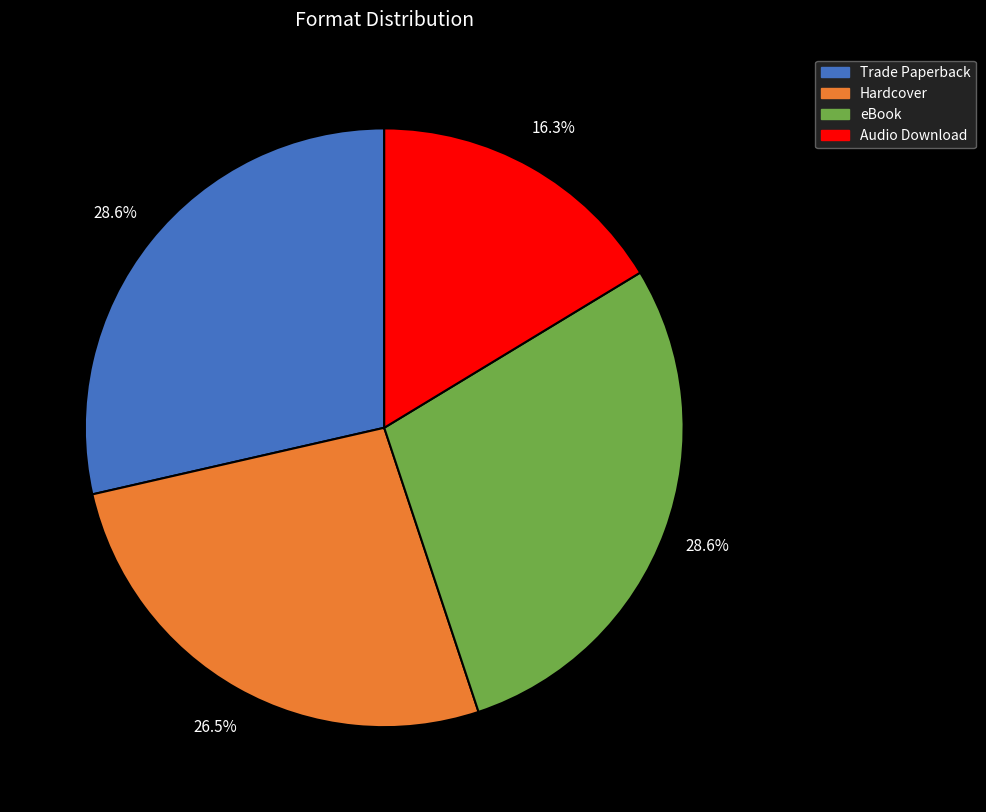

Is the sum of eBook and Audio Download greater than half?

No